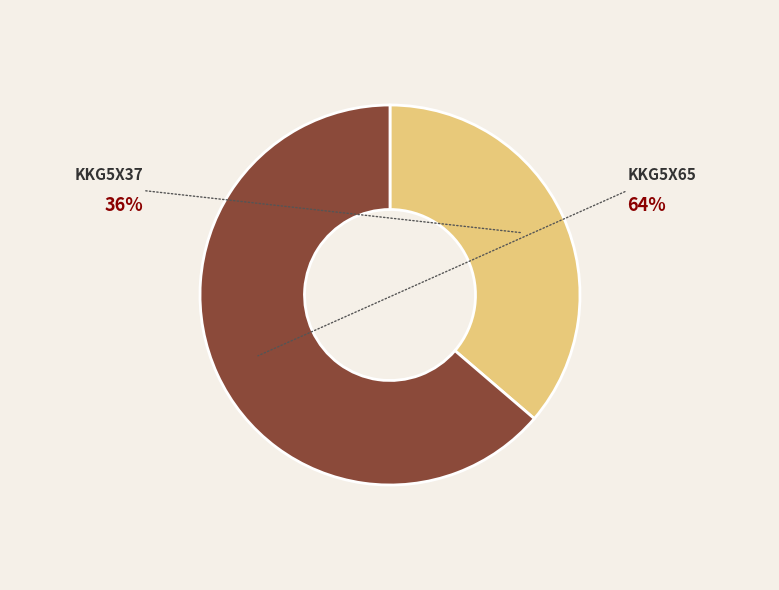

To the nearest percent, what percentage of the pie is KKG5x37?

36%